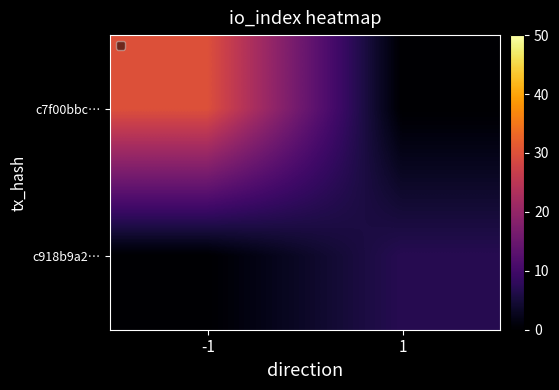

What is the difference between the highest and lowest values at 1?

7